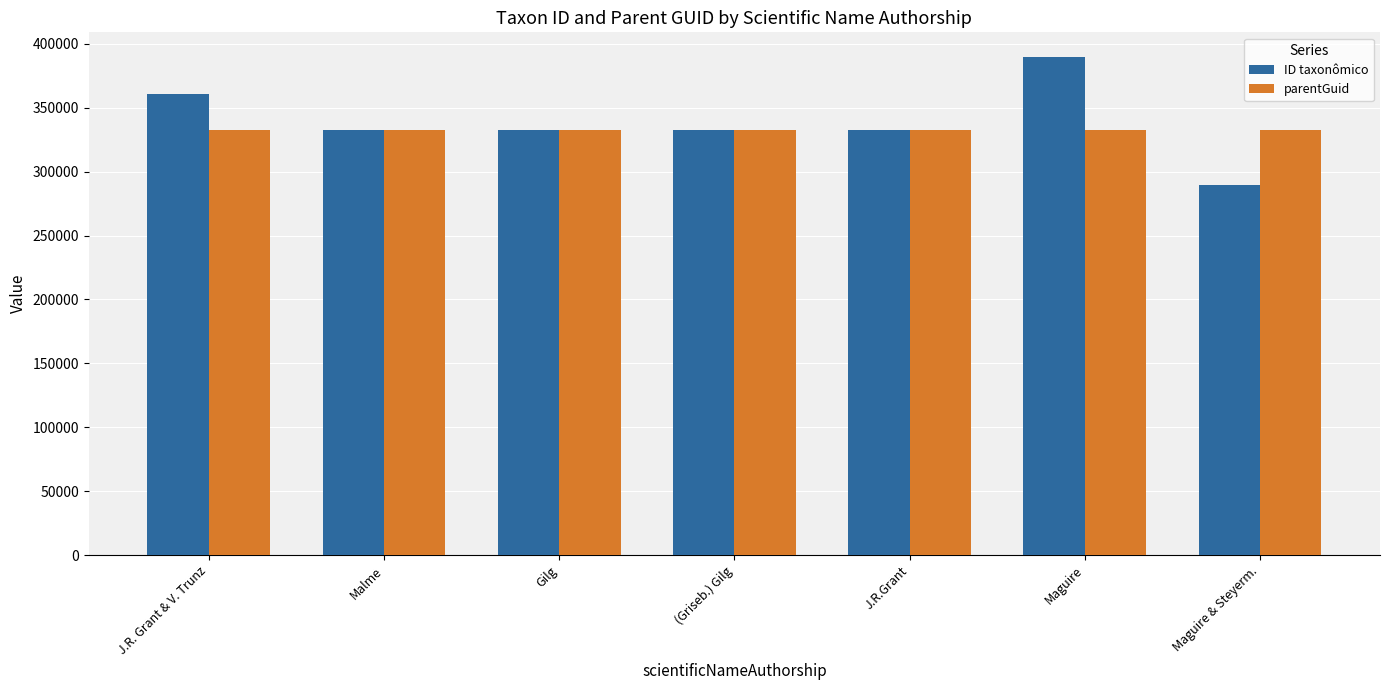

What are all the series names shown in the legend?

ID taxonômico, parentGuid